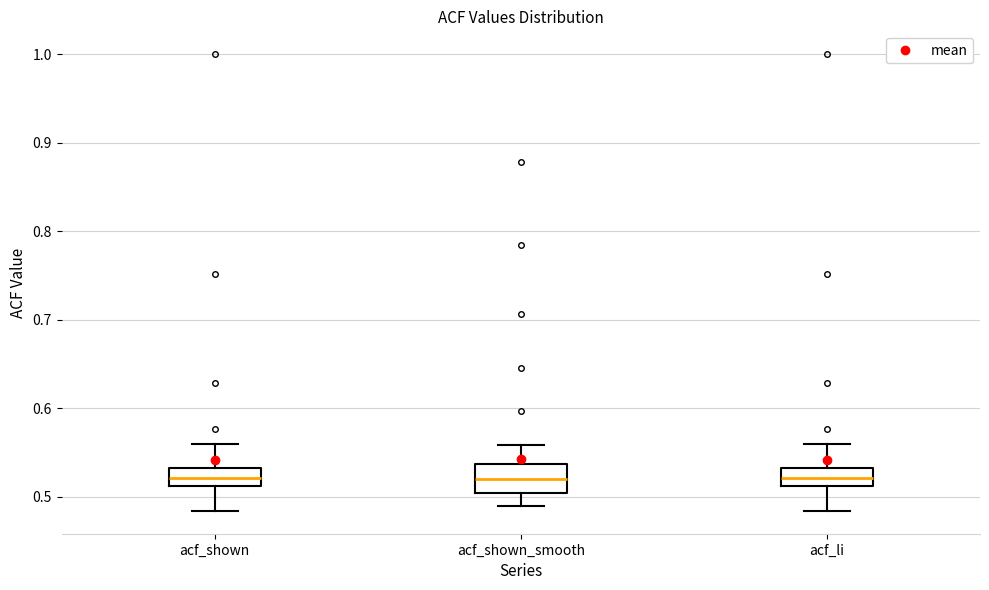

Where is the lower edge of the box for acf_shown_smooth on the y-axis? The values are not printed on the chart, so give them approximately, as read against the axis.

0.50